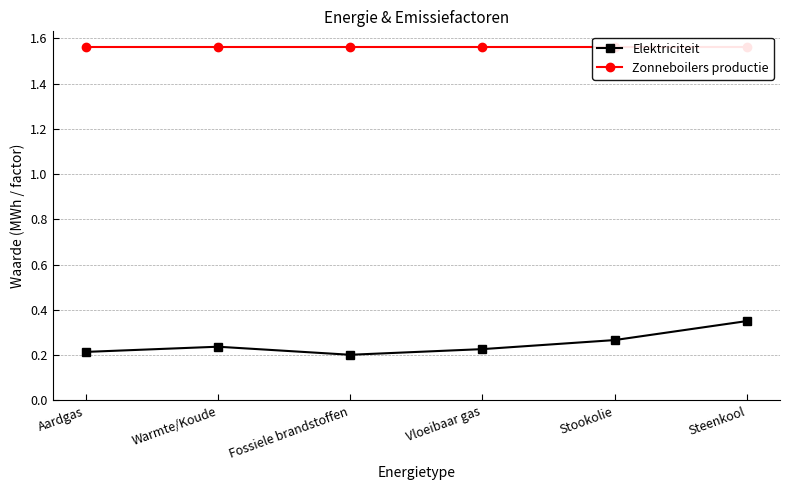

At how many categories does at least one series exceed 0?

6